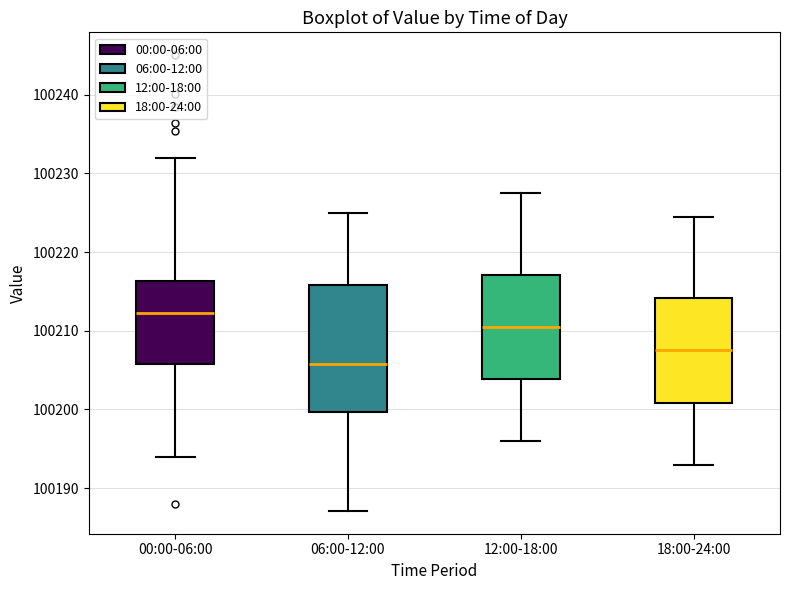

Which box is the tallest, from its lower edge to its upper edge?

06:00-12:00